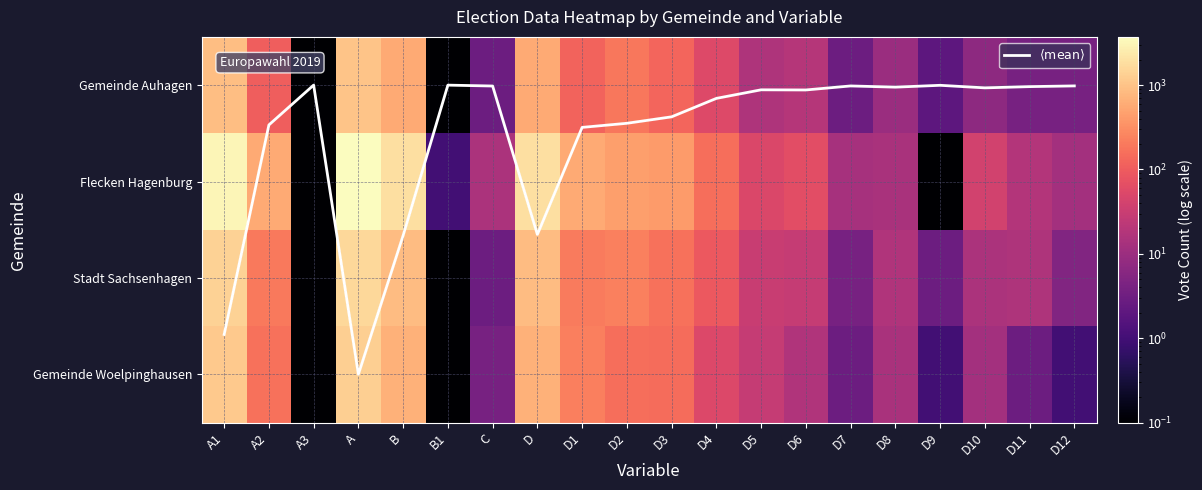

How many positive values does the $\langle \mathrm{mean} \rangle$ series have?

19